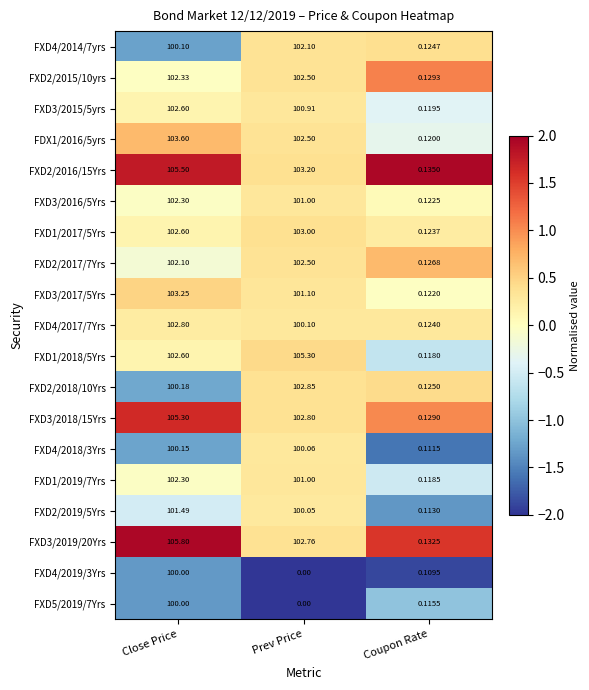

Is the value of FXD4/2019/3Yrs at Coupon Rate greater than the value of FXD3/2016/5Yrs at Prev Price?

No